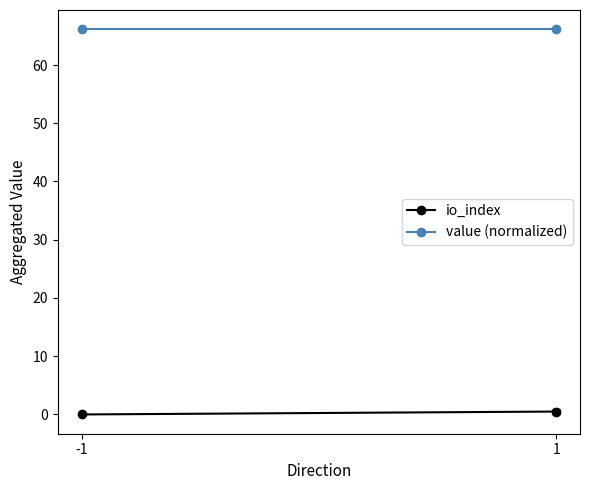

Is it true that value (normalized) equals 15.7 at -1?

False